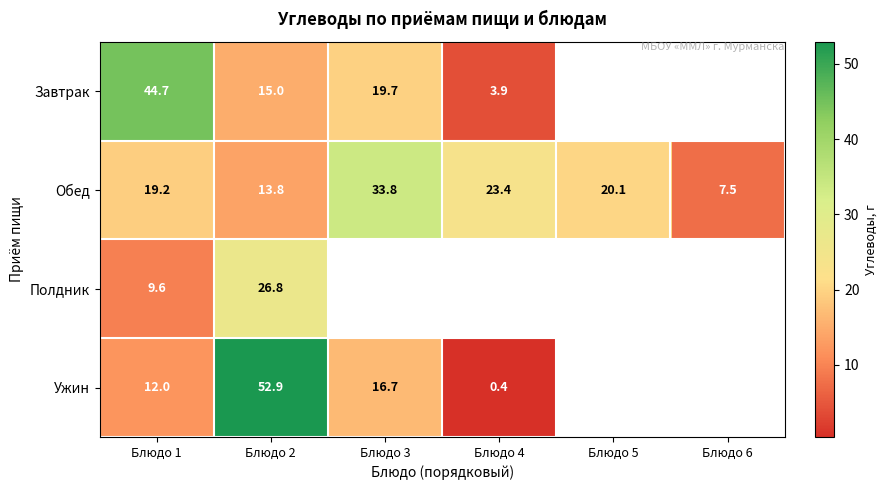

What is the difference between the Ужин values at Блюдо 4 and Блюдо 2?

52.5